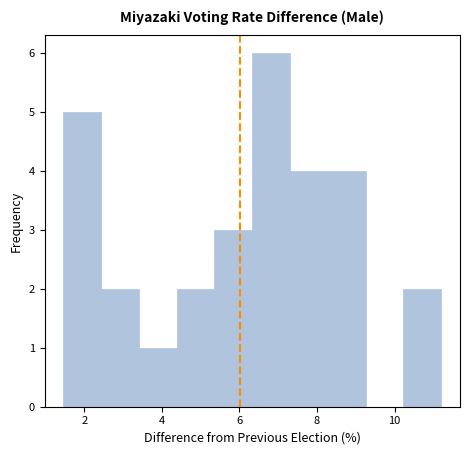

Reading left to right, list every bar in this chart as the range it spans on the x-axis followed by its height. Neither the bar edges nor the heights are printed on the chart, so give them approximately, as read against the axes.

1.4 to 2.4: 5
2.4 to 3.4: 2
3.4 to 4.4: 1
4.4 to 5.4: 2
5.4 to 6.4: 3
6.4 to 7.4: 6
7.4 to 8.2: 4
8.2 to 9.2: 4
9.2 to 10.2: 0
10.2 to 11.2: 2